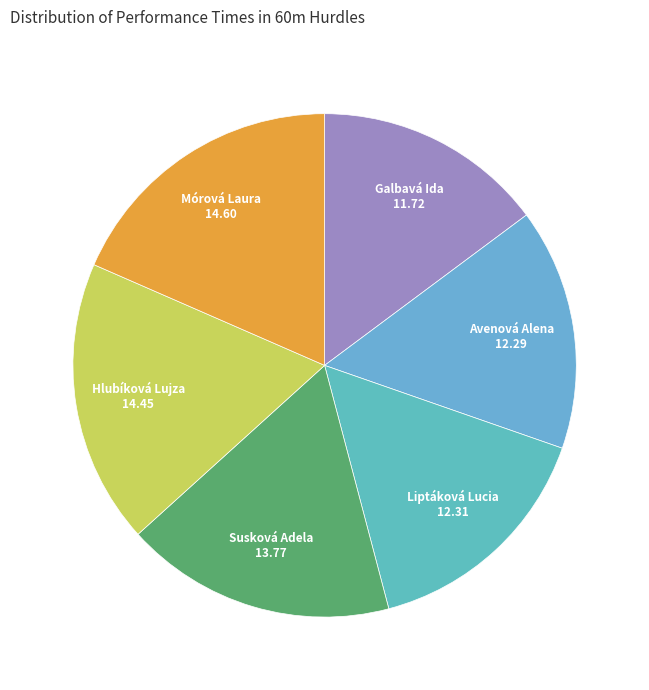

Approximately how many times larger is the value at Susková Adela compared to Galbavá Ida?

1.2